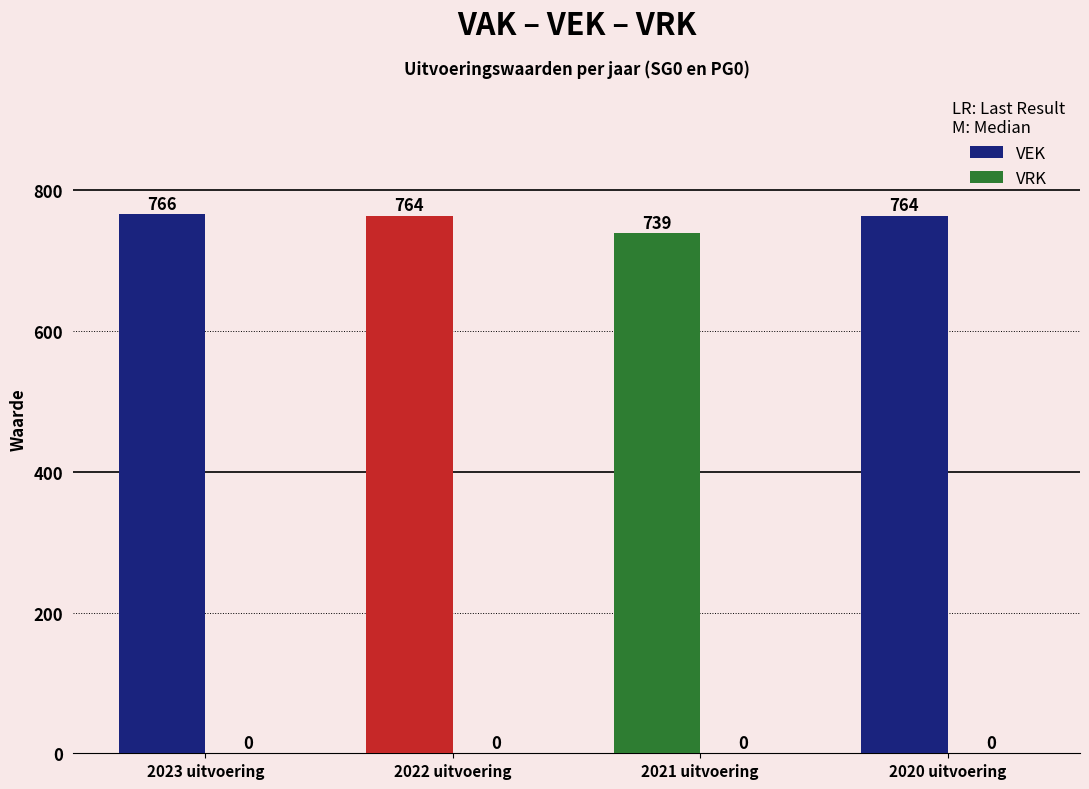

True or false: the data shows 396 at 2022 uitvoering.

False